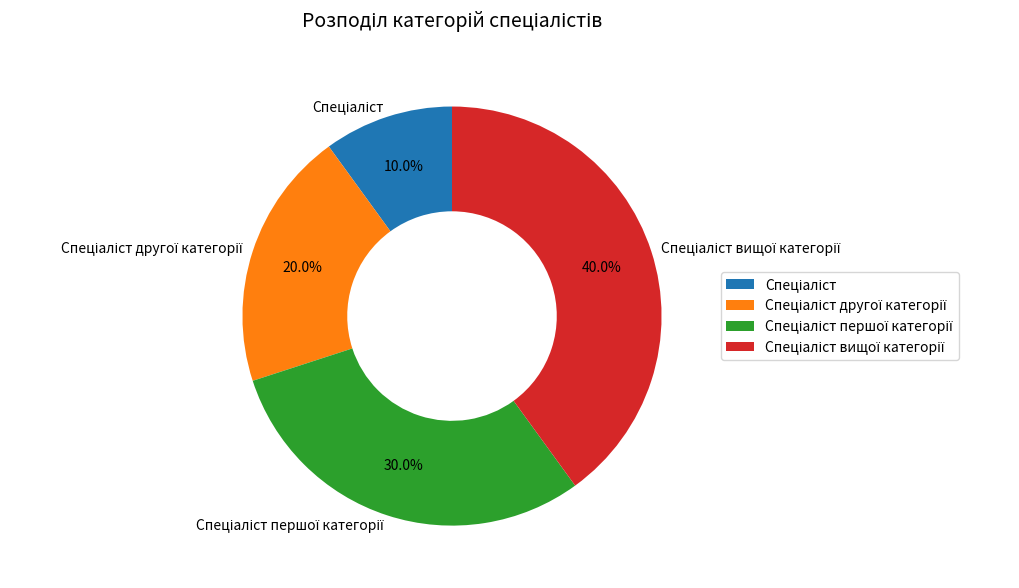

Does any single category account for the majority?

No